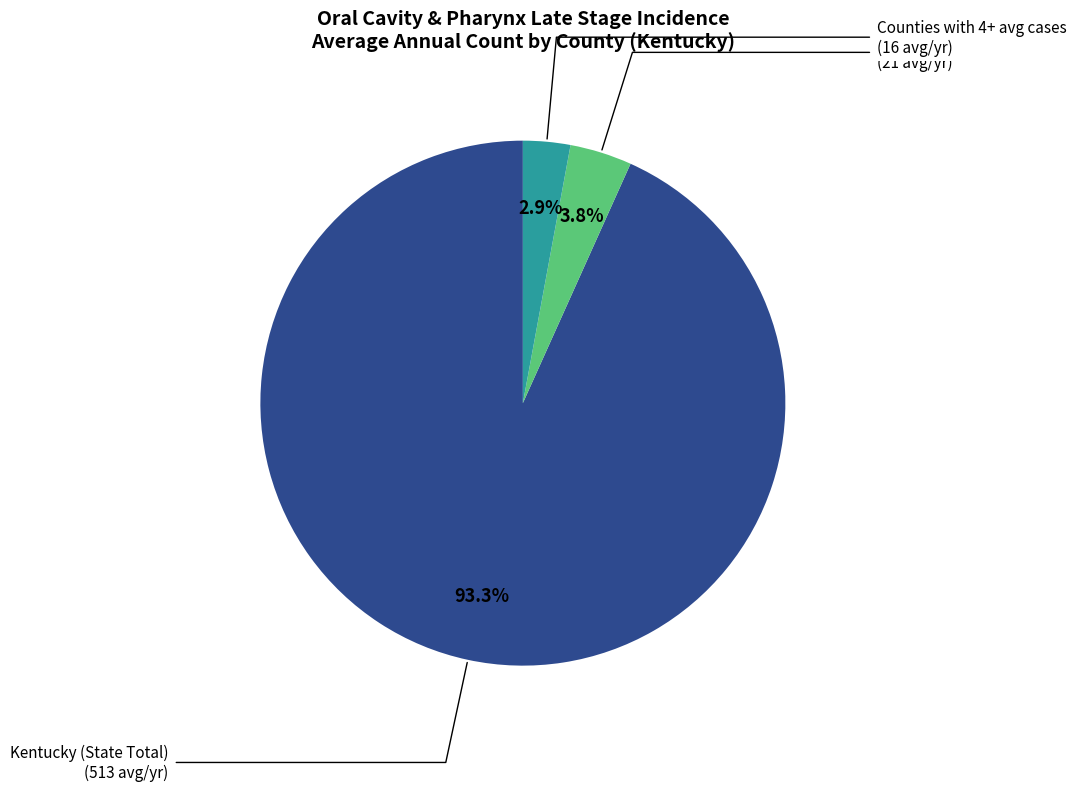

Is there a majority slice in this chart?

Yes